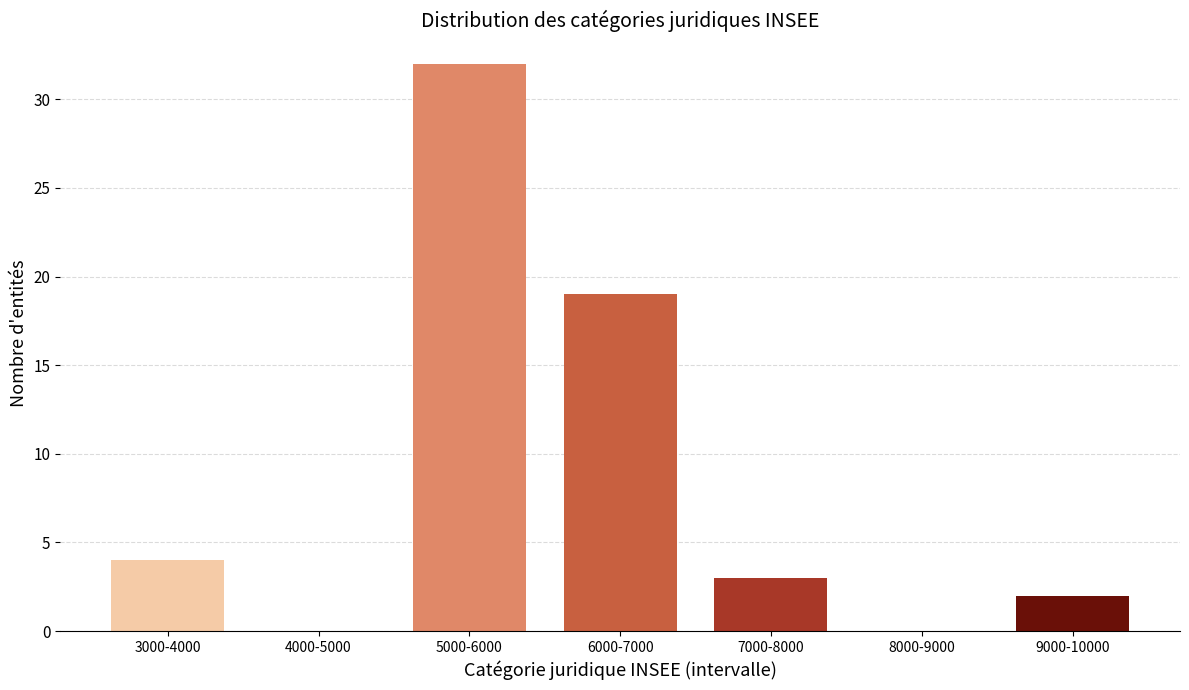

Reading left to right, list all the values displayed in this chart.

3000-4000=4	4000-5000=0	5000-6000=32	6000-7000=19	7000-8000=3	8000-9000=0	9000-10000=2